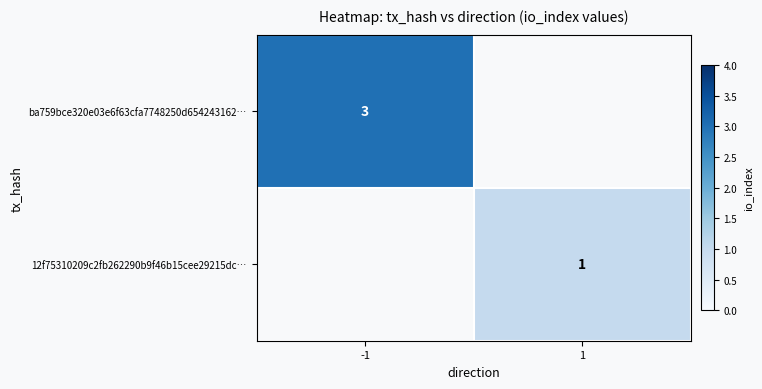

The value of ba759bce320e03e6f63cfa7748250d654243162… at -1 is 2. True or false?

False